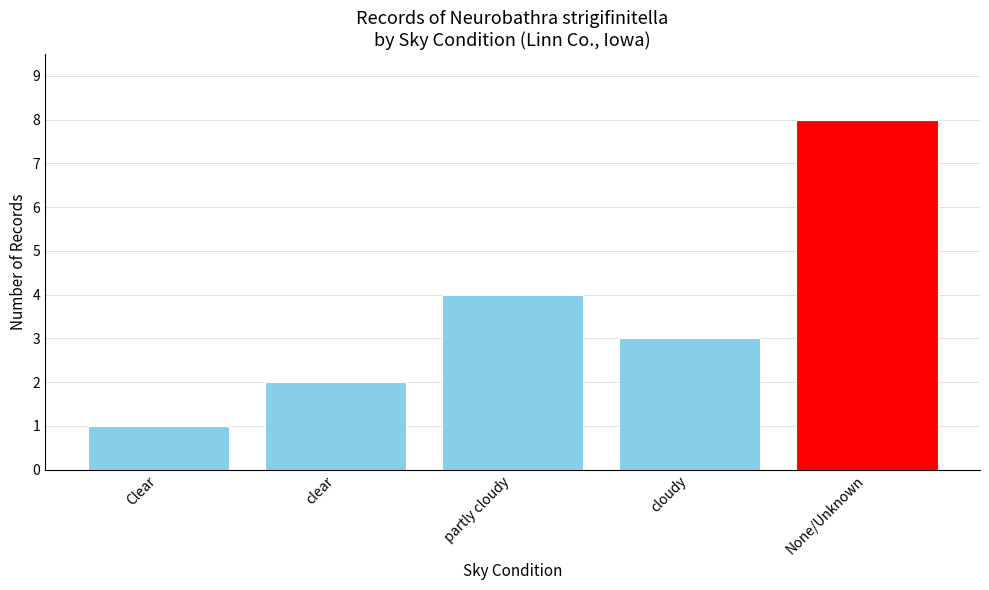

Does the chart contain stacked bars?

No